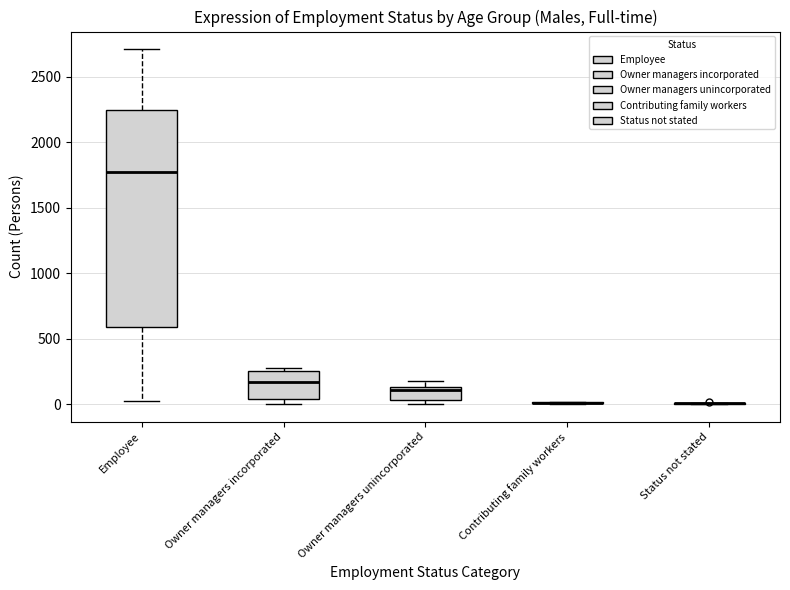

Where does the median line of the box for Owner managers unincorporated sit on the y-axis? The values are not printed on the chart, so give them approximately, as read against the axis.

100